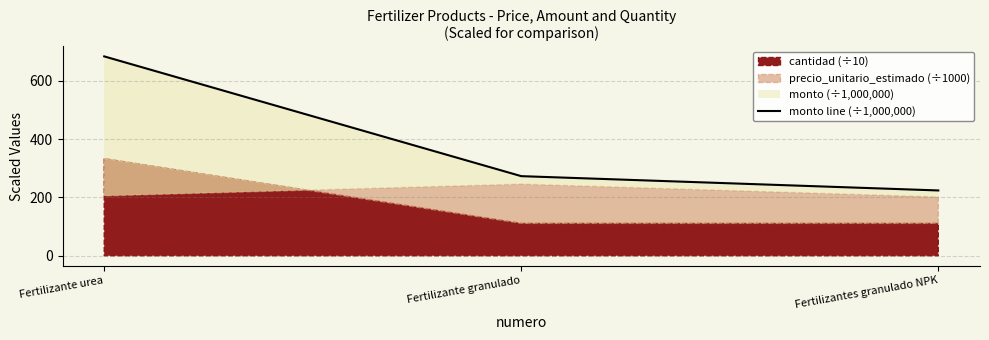

How many categories are shown in the chart?

3